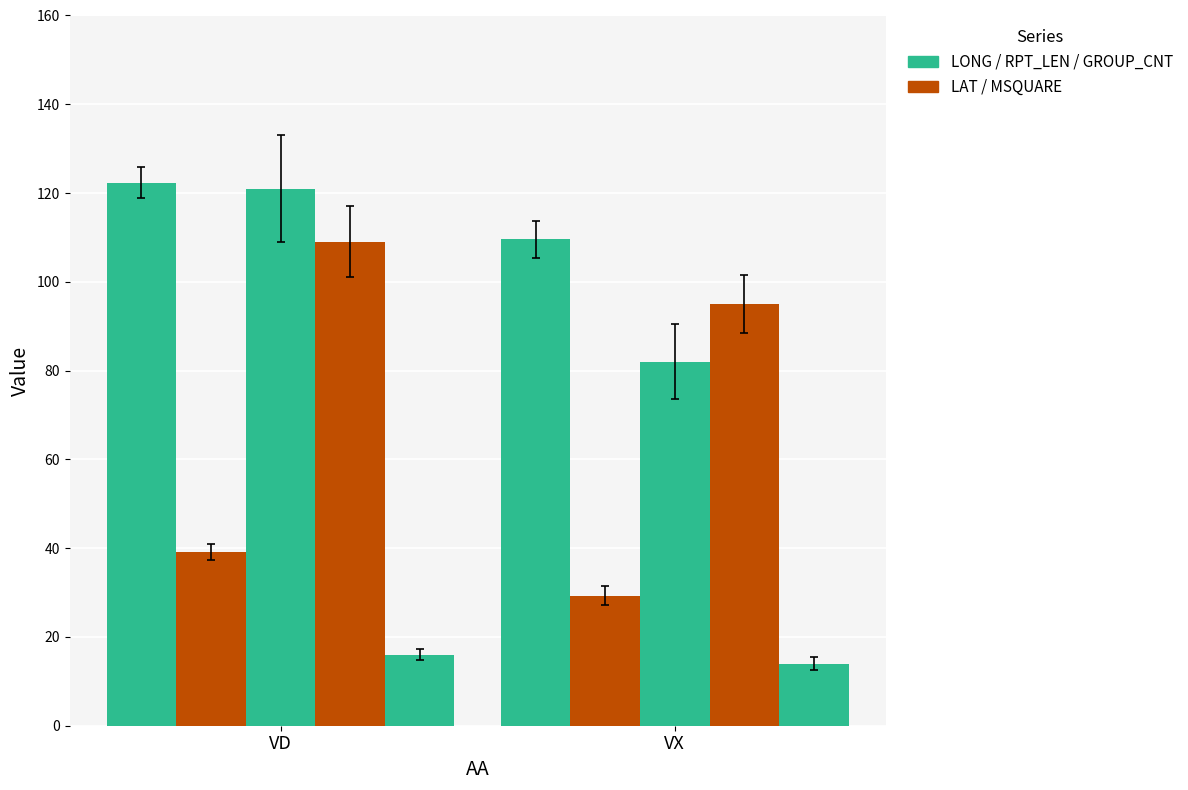

How many series are shown in this chart?

5